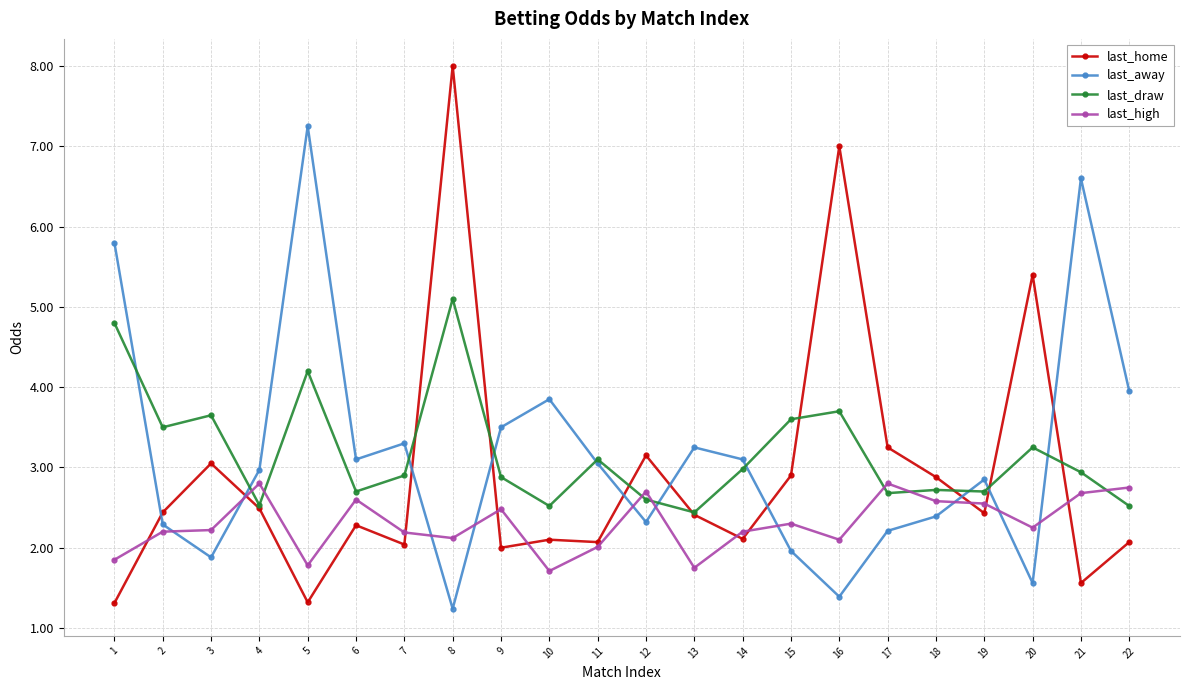

True or false: last_away has a value of 1.7 at 9.

False